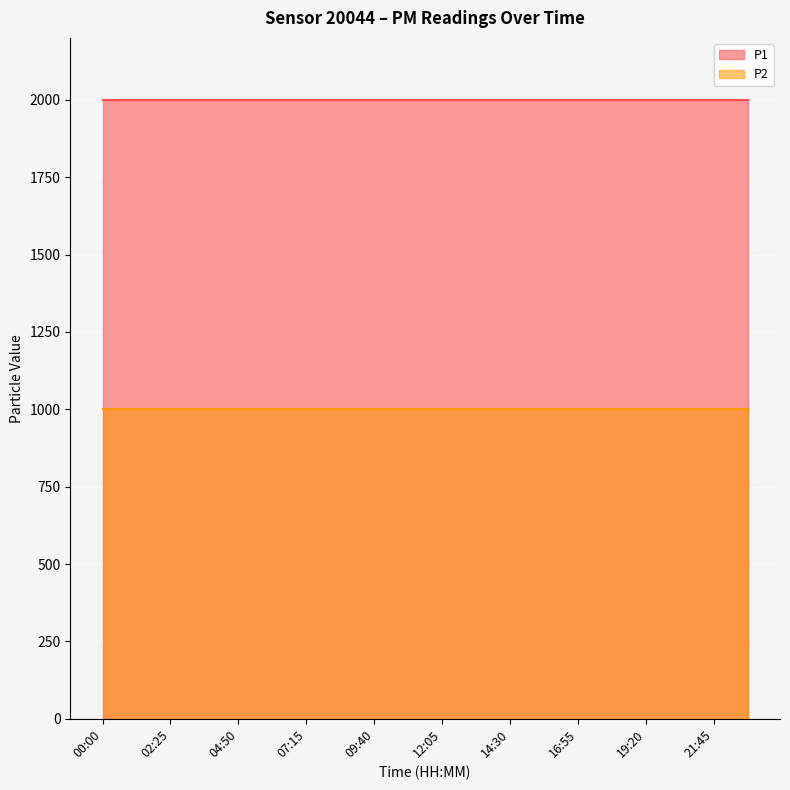

Rank the series at 15:42 from highest to lowest value.

P1, P2